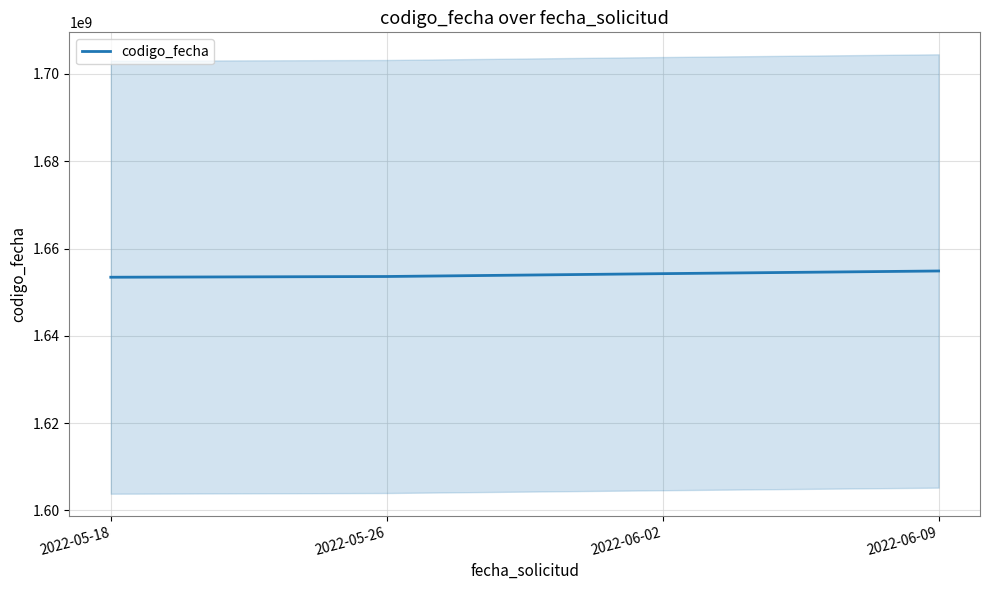

How many distinct data groups are displayed?

1